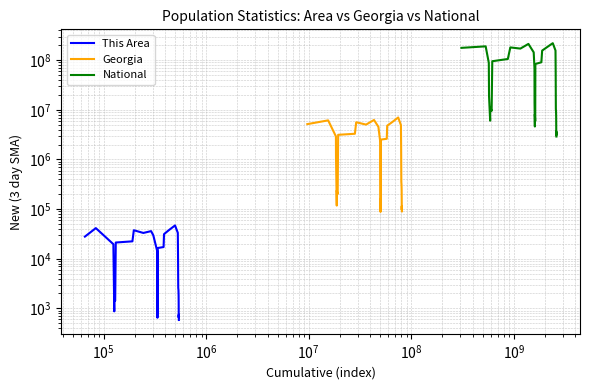

Is the value of This Area at $\mathdefault{10^{4}}$ greater than the value of National at 11?

No